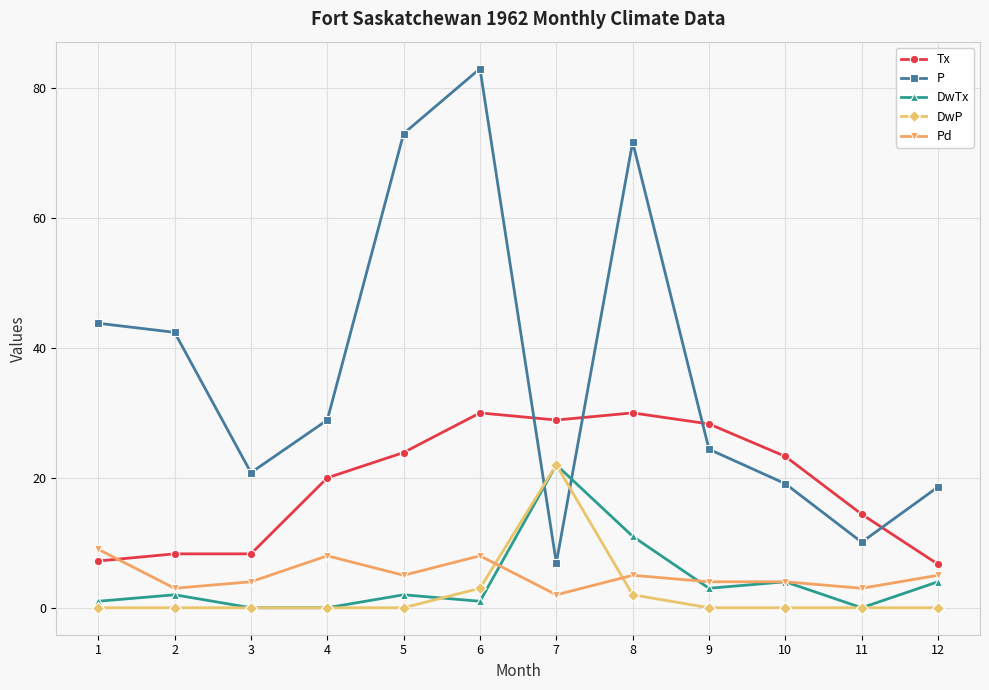

True or false: P and Pd intersect in this chart.

False